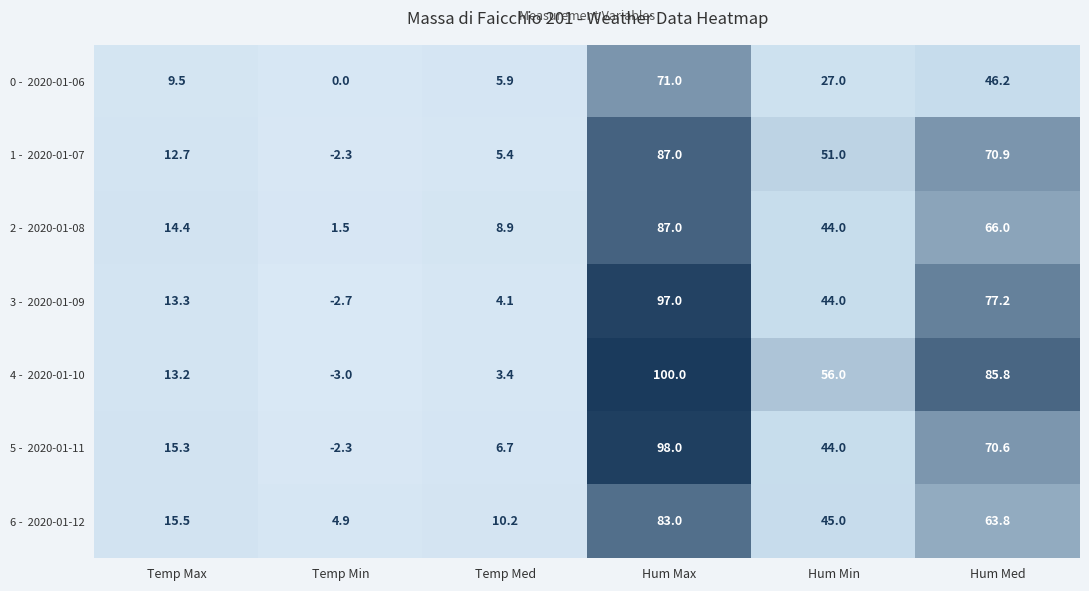

At which category does the chart reach its peak across all series?

Hum Max